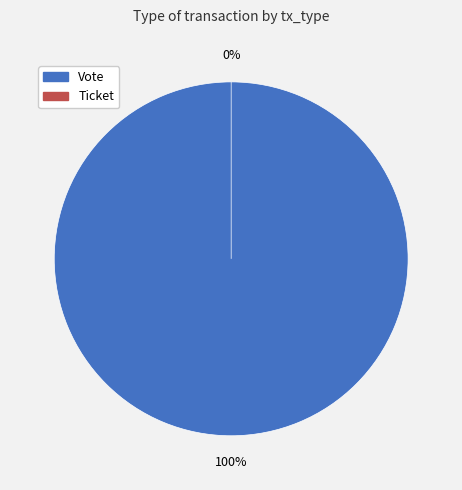

How many slices are in this pie chart?

2